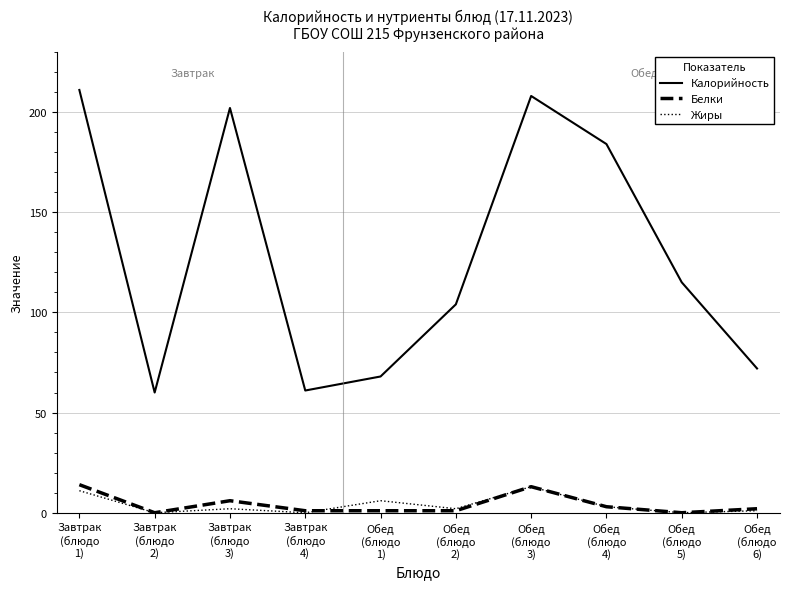

True or false: Калорийность and Жиры intersect in this chart.

False